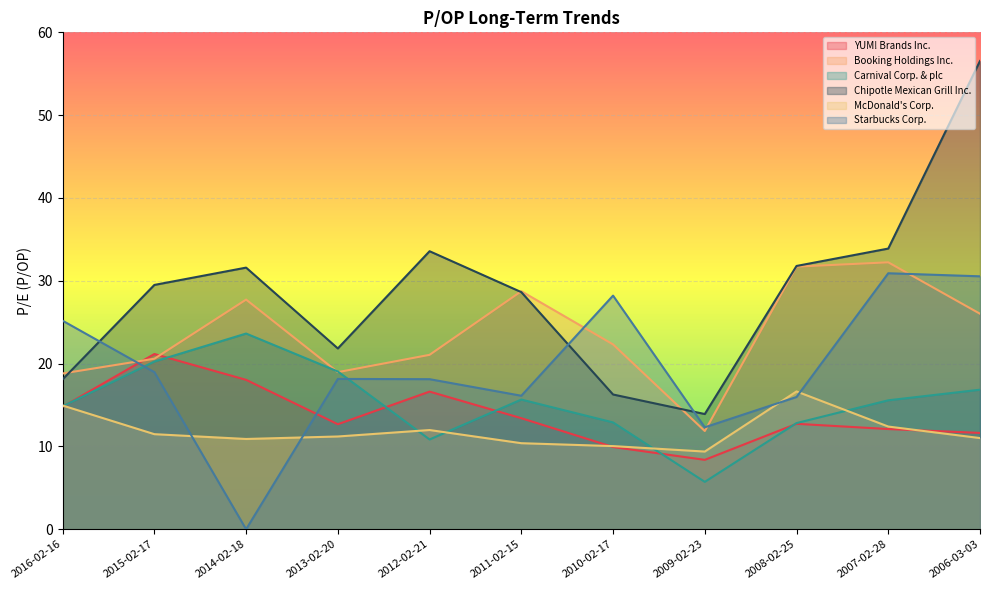

Reading left to right, extract all data points from this chart.

YUM! Brands Inc.: 14.8	21.2	18.0	12.7	16.6	13.4	9.9	8.4	12.7	12.1	11.6
Booking Holdings Inc.: 18.8	20.6	27.7	19.0	21.1	28.7	22.3	11.9	31.7	32.2	26.0
Carnival Corp. & plc: 14.8	20.2	23.6	19.1	10.8	15.7	12.9	5.7	12.8	15.6	16.9
Chipotle Mexican Grill Inc.: 18.1	29.5	31.6	21.8	33.6	28.6	16.3	13.9	31.8	33.9	56.5
McDonald's Corp.: 14.9	11.5	10.9	11.2	12.0	10.4	10.0	9.4	16.6	12.4	11.0
Starbucks Corp.: 25.2	19.0	0.0	18.1	18.1	16.1	28.2	12.3	16.0	30.9	30.5